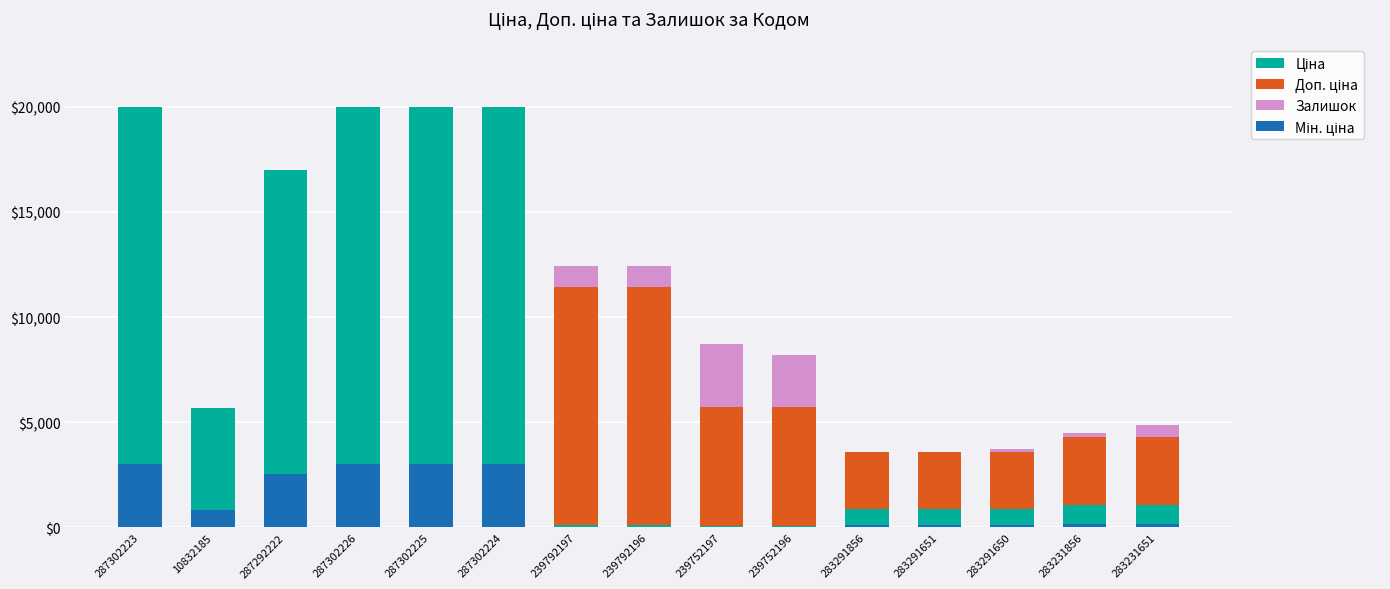

How many distinct data groups are displayed?

4